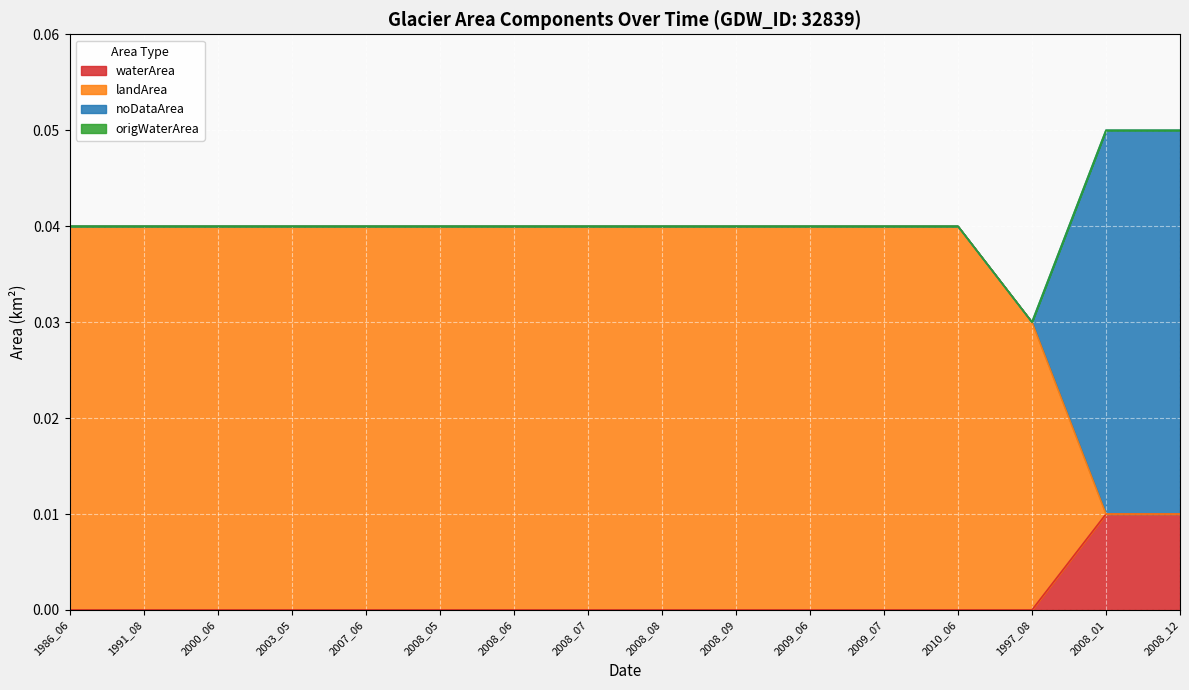

The value of waterArea at 2009_06 is 0.0. True or false?

True